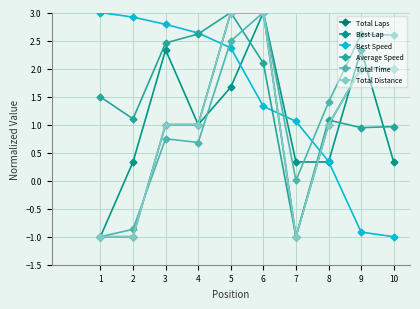

Where is Best Lap nearest to the value 1?

4